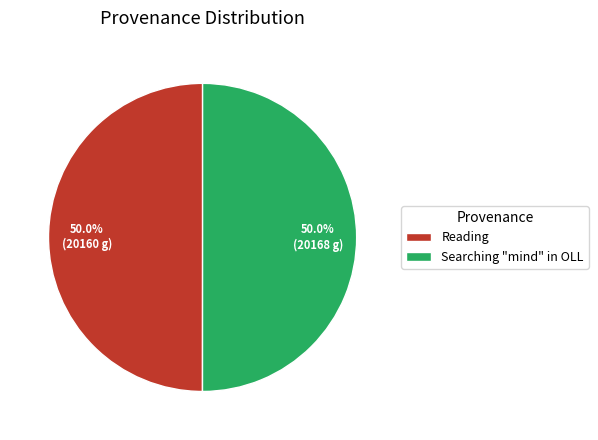

How many slices are in this pie chart?

2